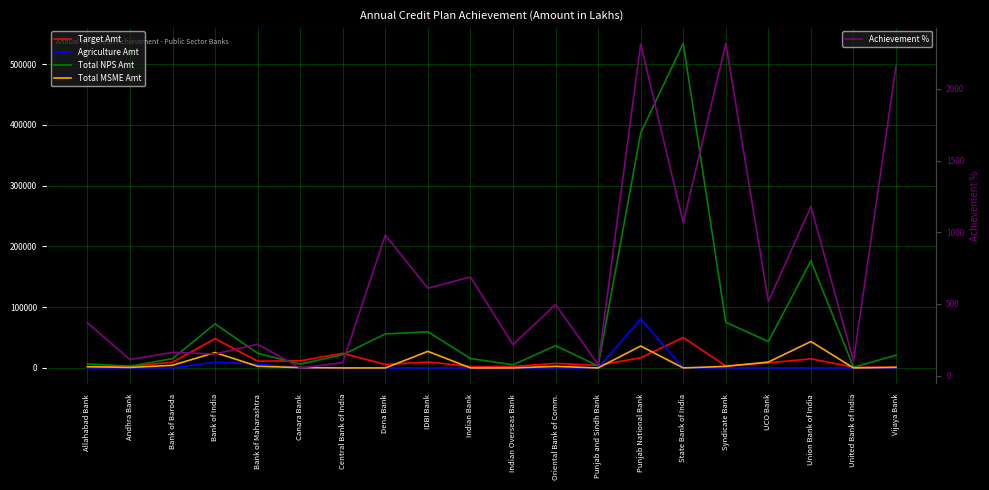

True or false: Target Amt has a value of 14949.0 at Union Bank of India.

True